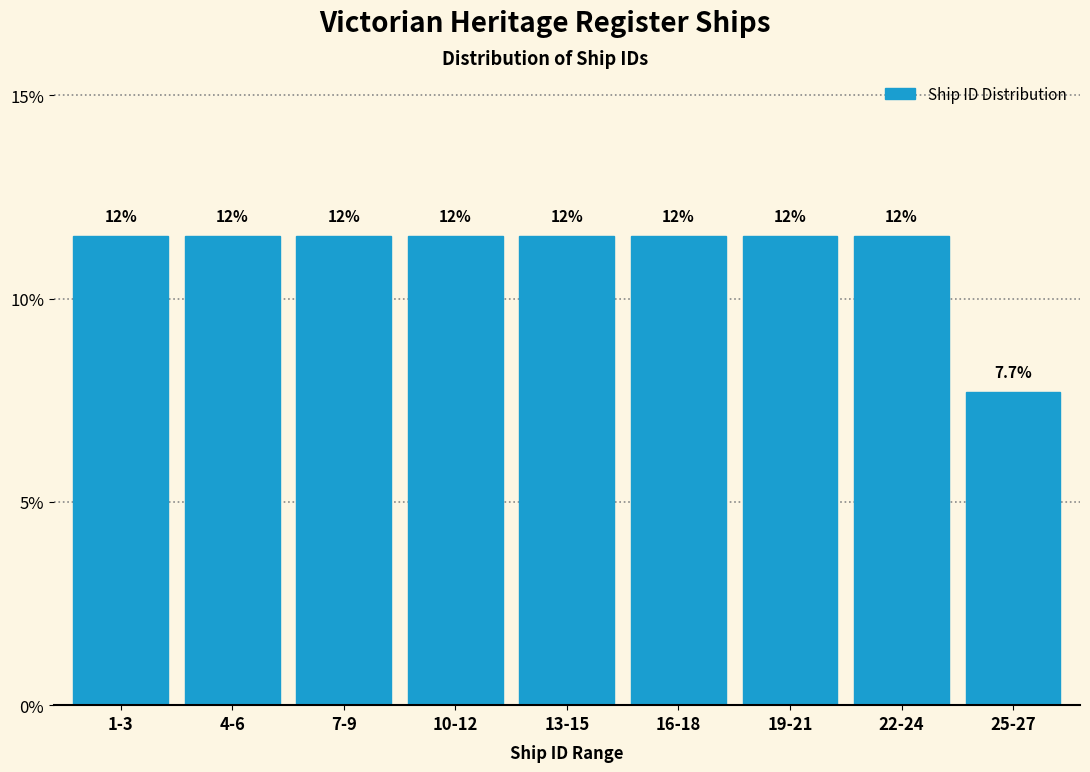

How many bars are there in total?

9